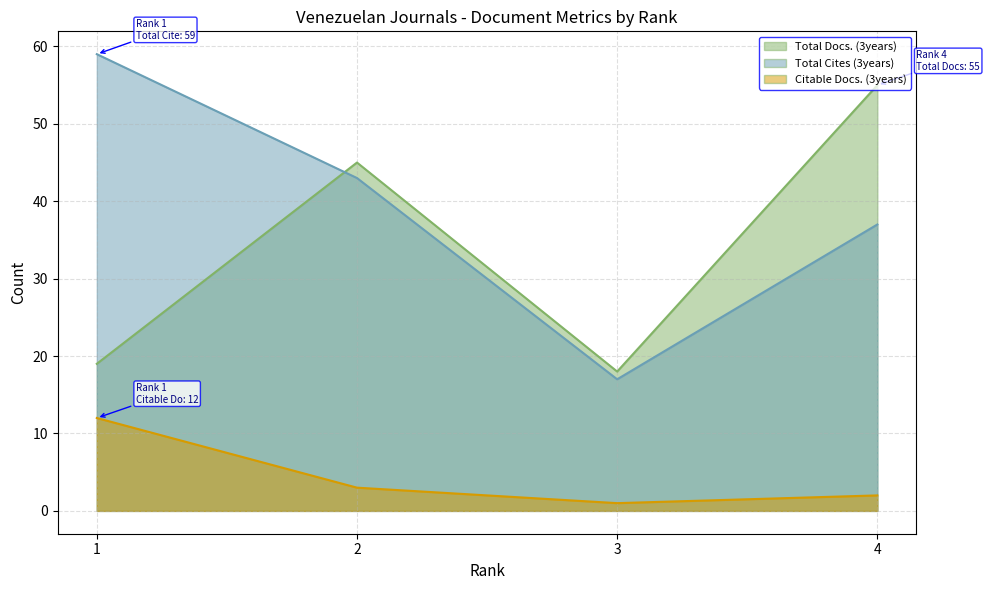

How many interior local valleys does the Total Docs. (3years) series have?

1